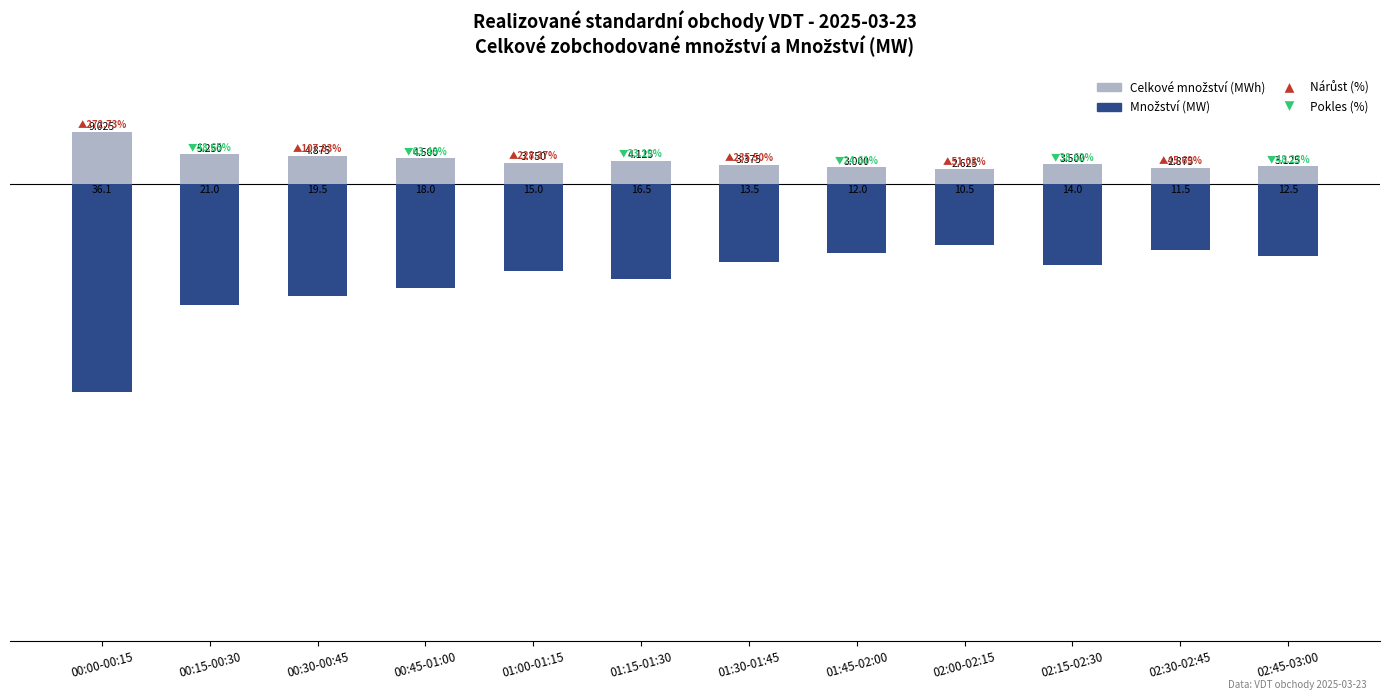

What is the value of the Množství (MW) bar at the 11th from the left?

-11.5